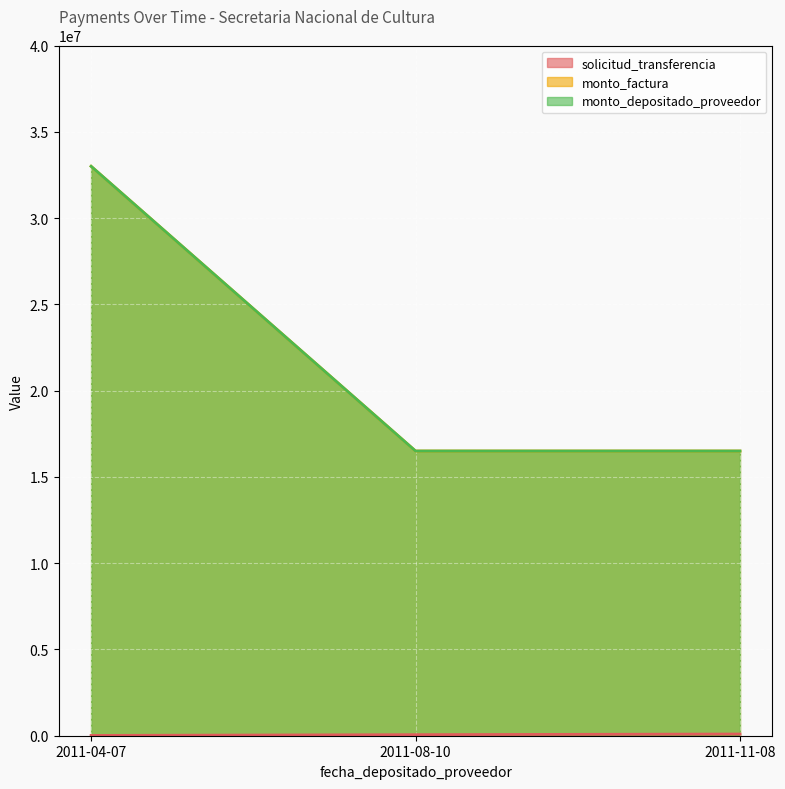

How many lines are shown in the chart?

3